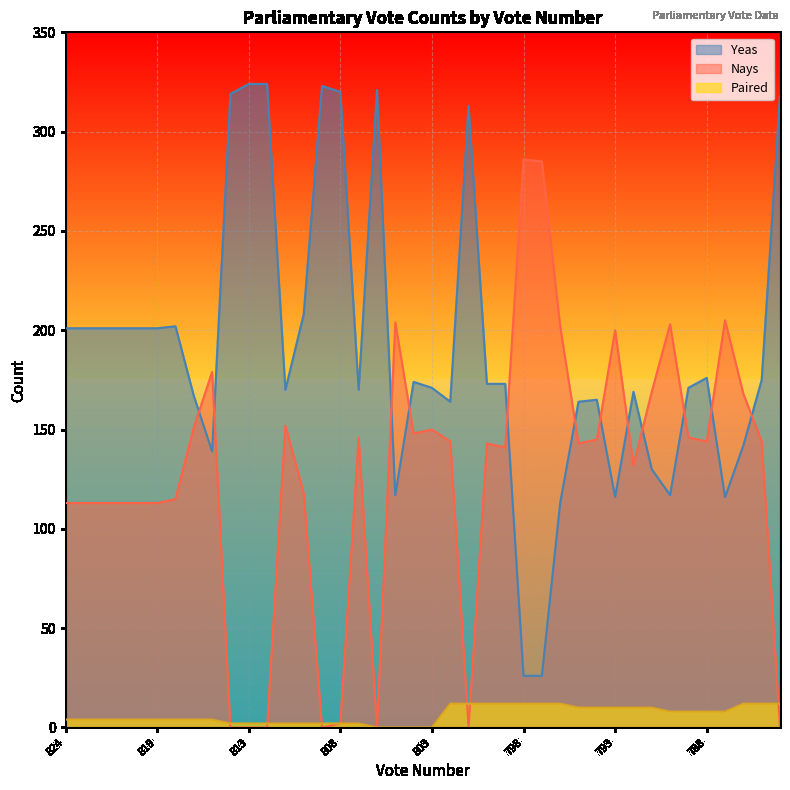

How many distinct data groups are displayed?

3